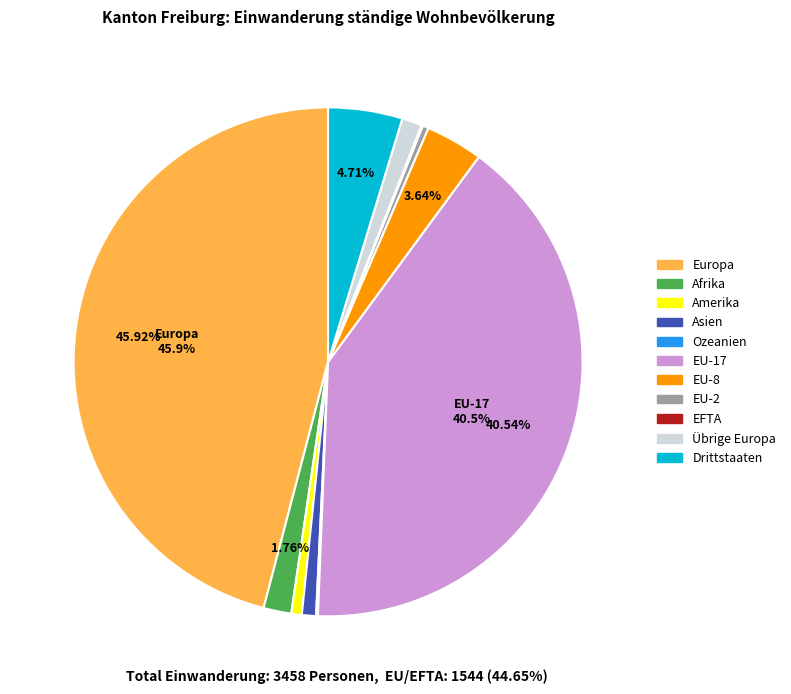

To the nearest percent, what is the difference between the largest and smallest slice percentages?

46%